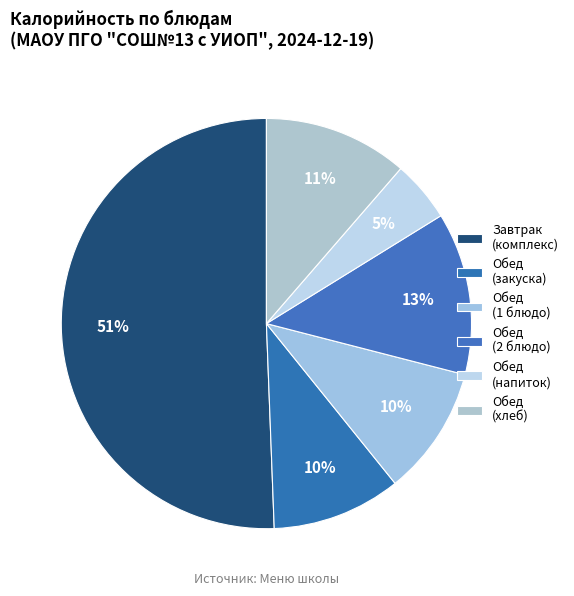

How many slices are in this pie chart?

6